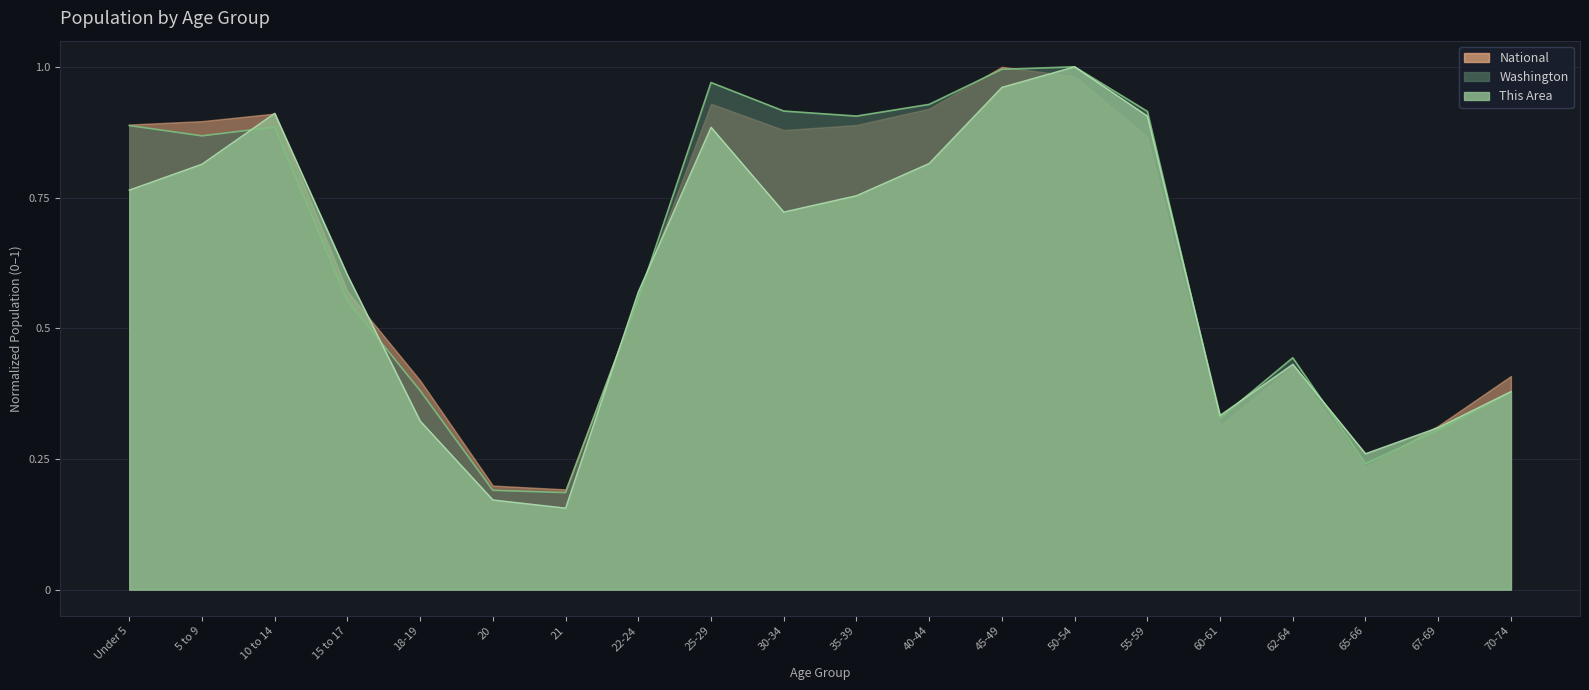

The value of Washington at 67-69 is 0.3. True or false?

True